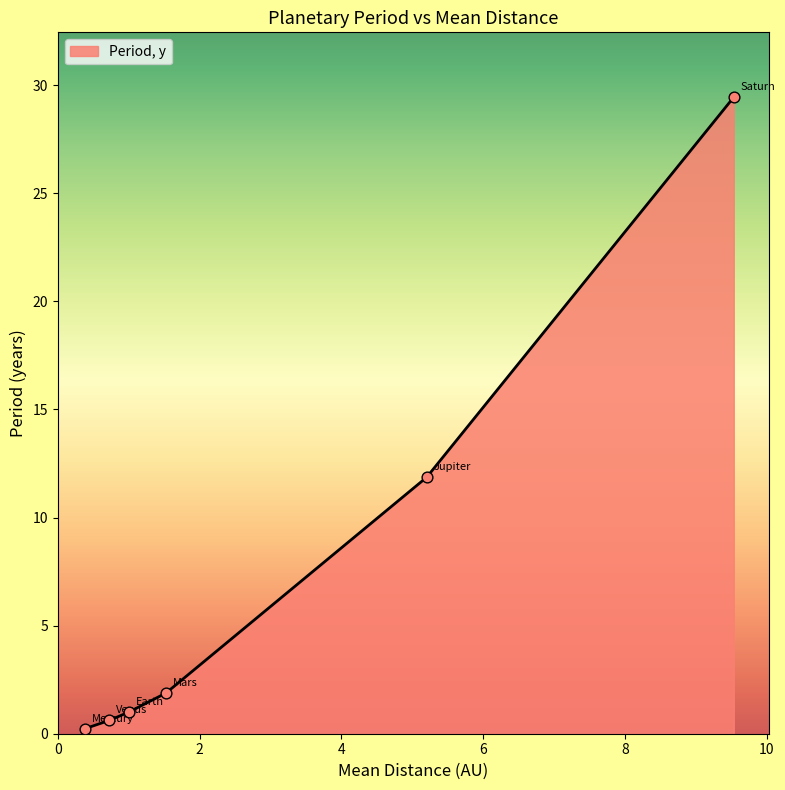

What is the difference between the maximum and second lowest values?

28.8